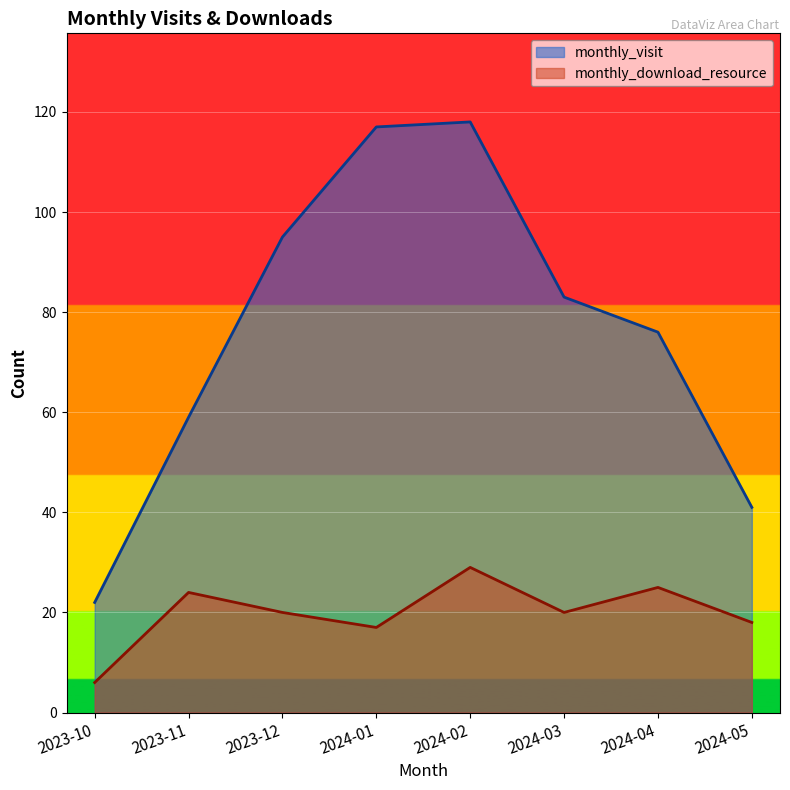

What is the difference between the monthly_download_resource values at 2024-01 and 2024-04?

8